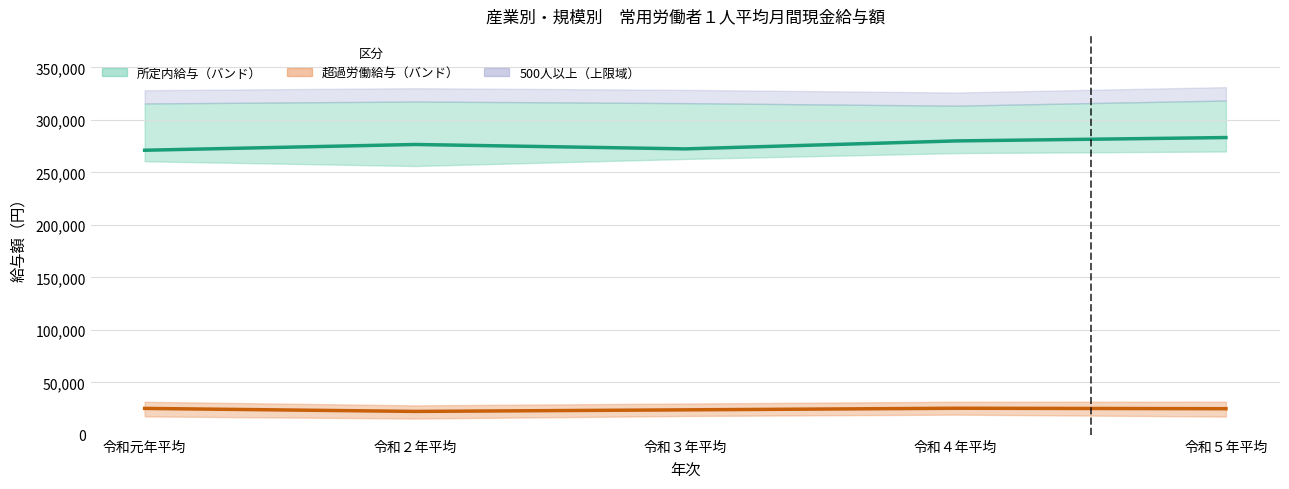

Between 令和３年平均 and 令和４年平均, which series saw the biggest shift?

所定内給与 100-499人